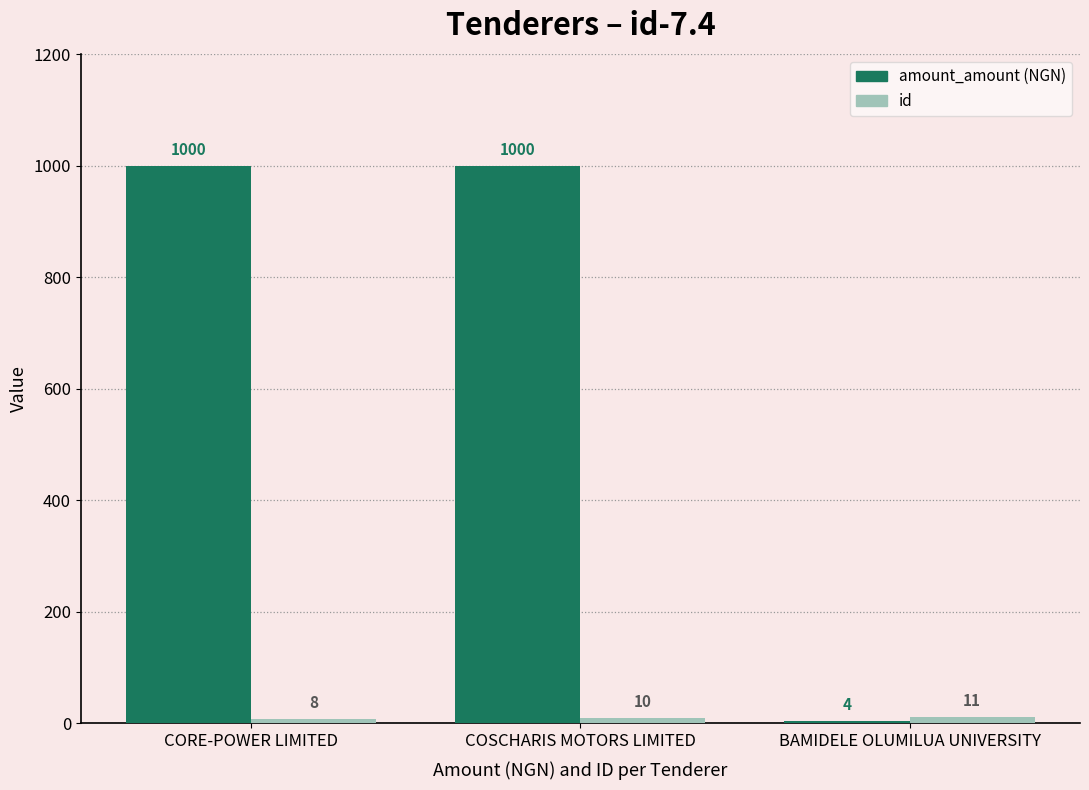

What is the total value across all series at CORE-POWER LIMITED?

1008